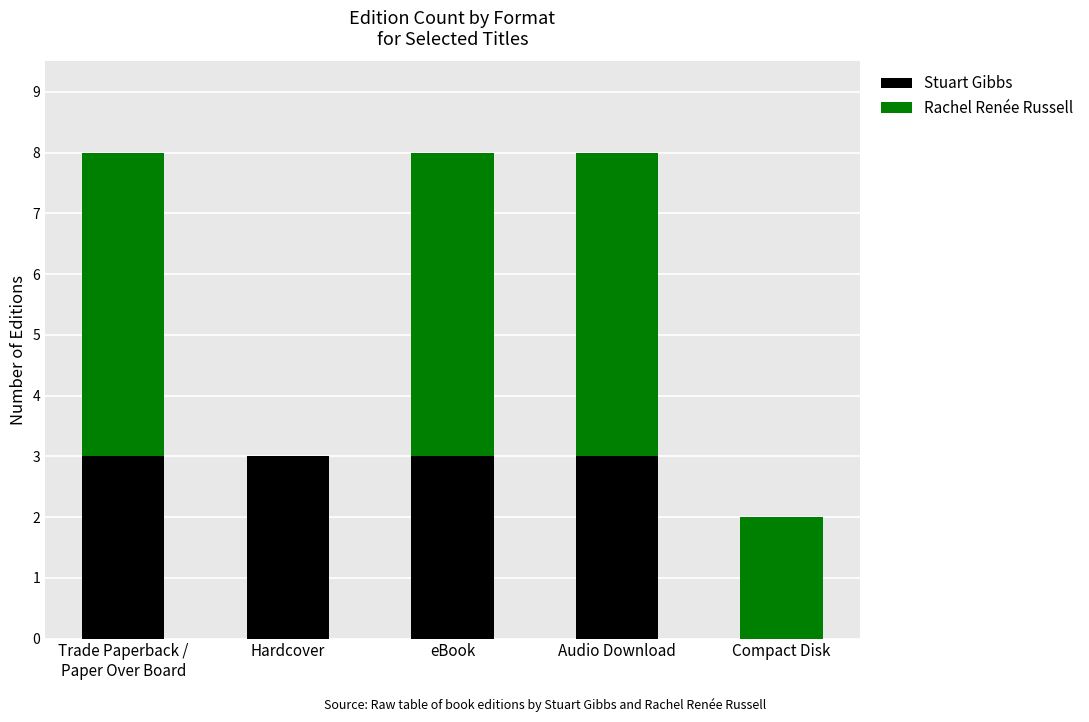

What is the highest value of the Stuart Gibbs series?

3